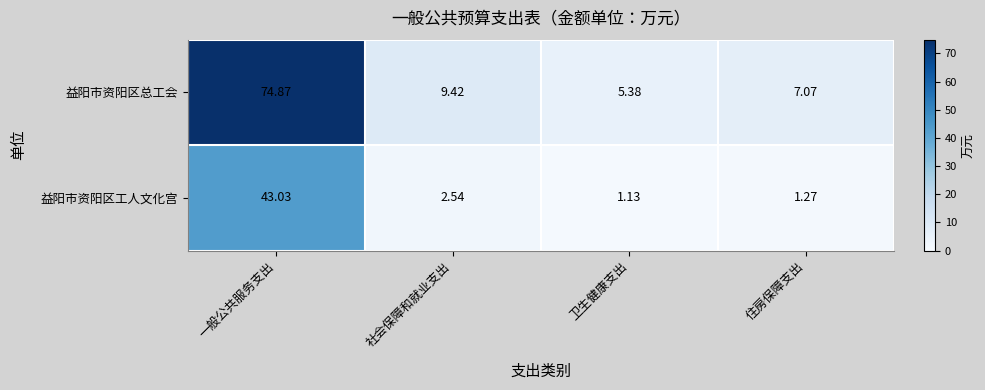

At 社会保障和就业支出, list the series in order from largest to smallest.

益阳市资阳区总工会, 益阳市资阳区工人文化宫